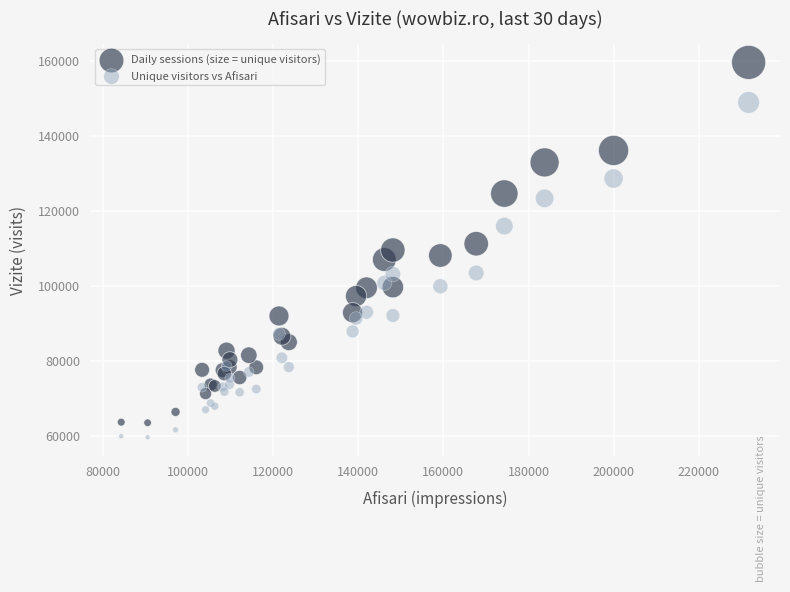

What are all the series names shown in the legend?

Daily sessions (size = unique visitors), Unique visitors vs Afisari